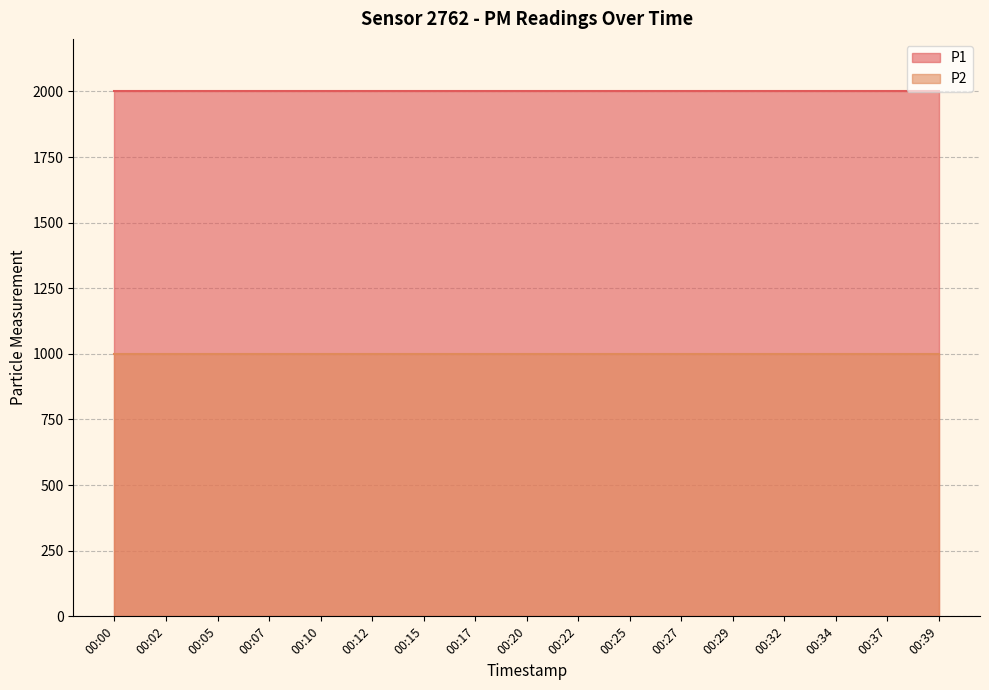

At which label is P2 closest to 999?

00:00